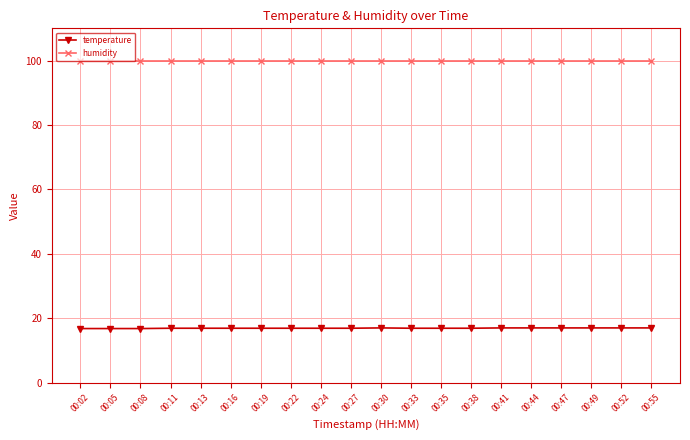

True or false: humidity and temperature intersect in this chart.

False